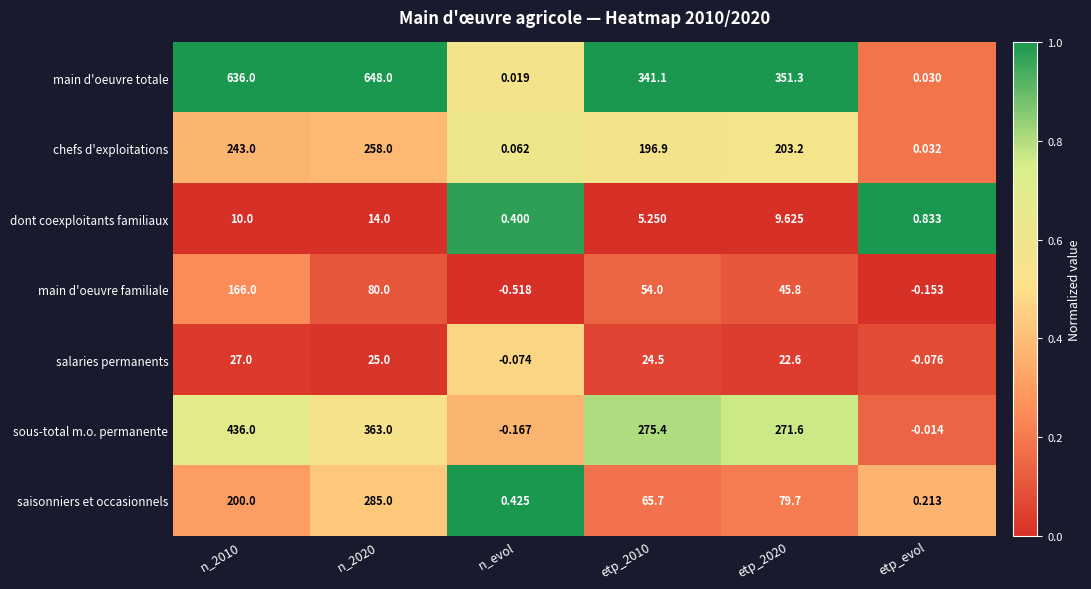

Which series has the widest spread of values?

main d'oeuvre totale